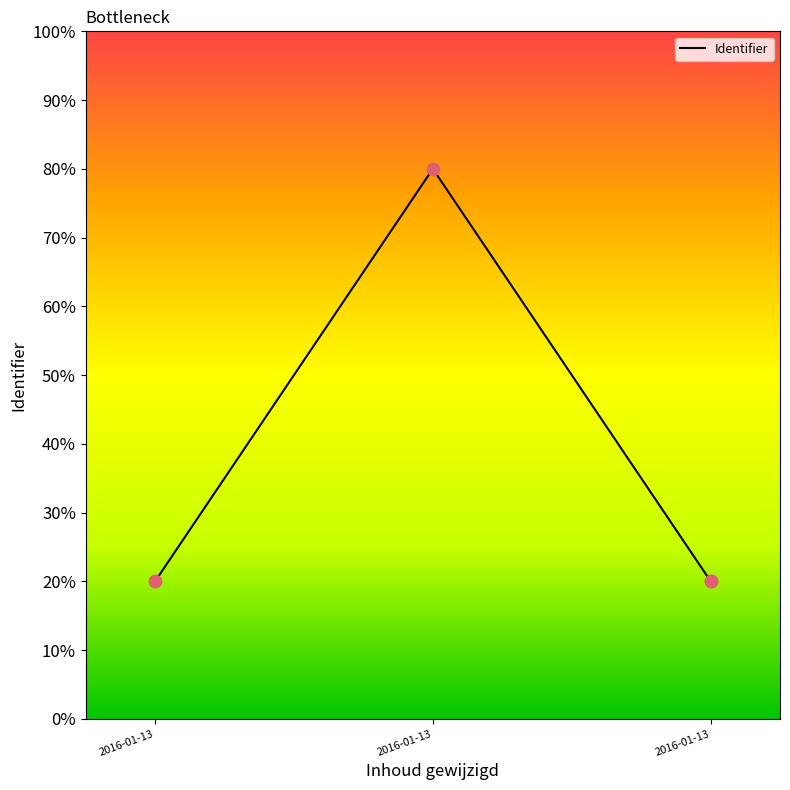

What is the change in value from 2016-01-13 to 2016-01-13?

+60.0